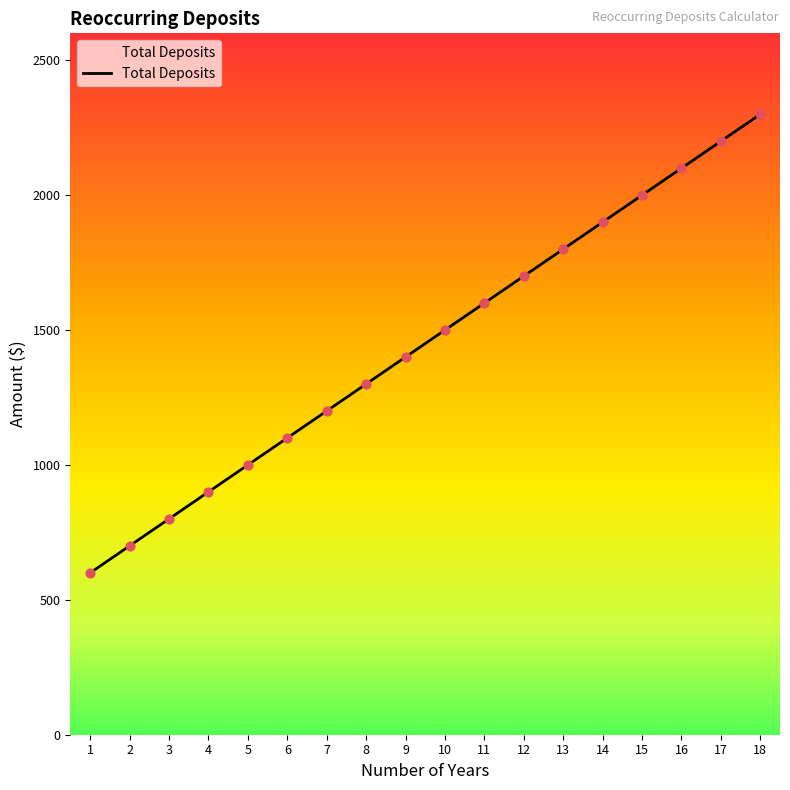

What is the ratio of the value at 8 to the value at 3?

1.6